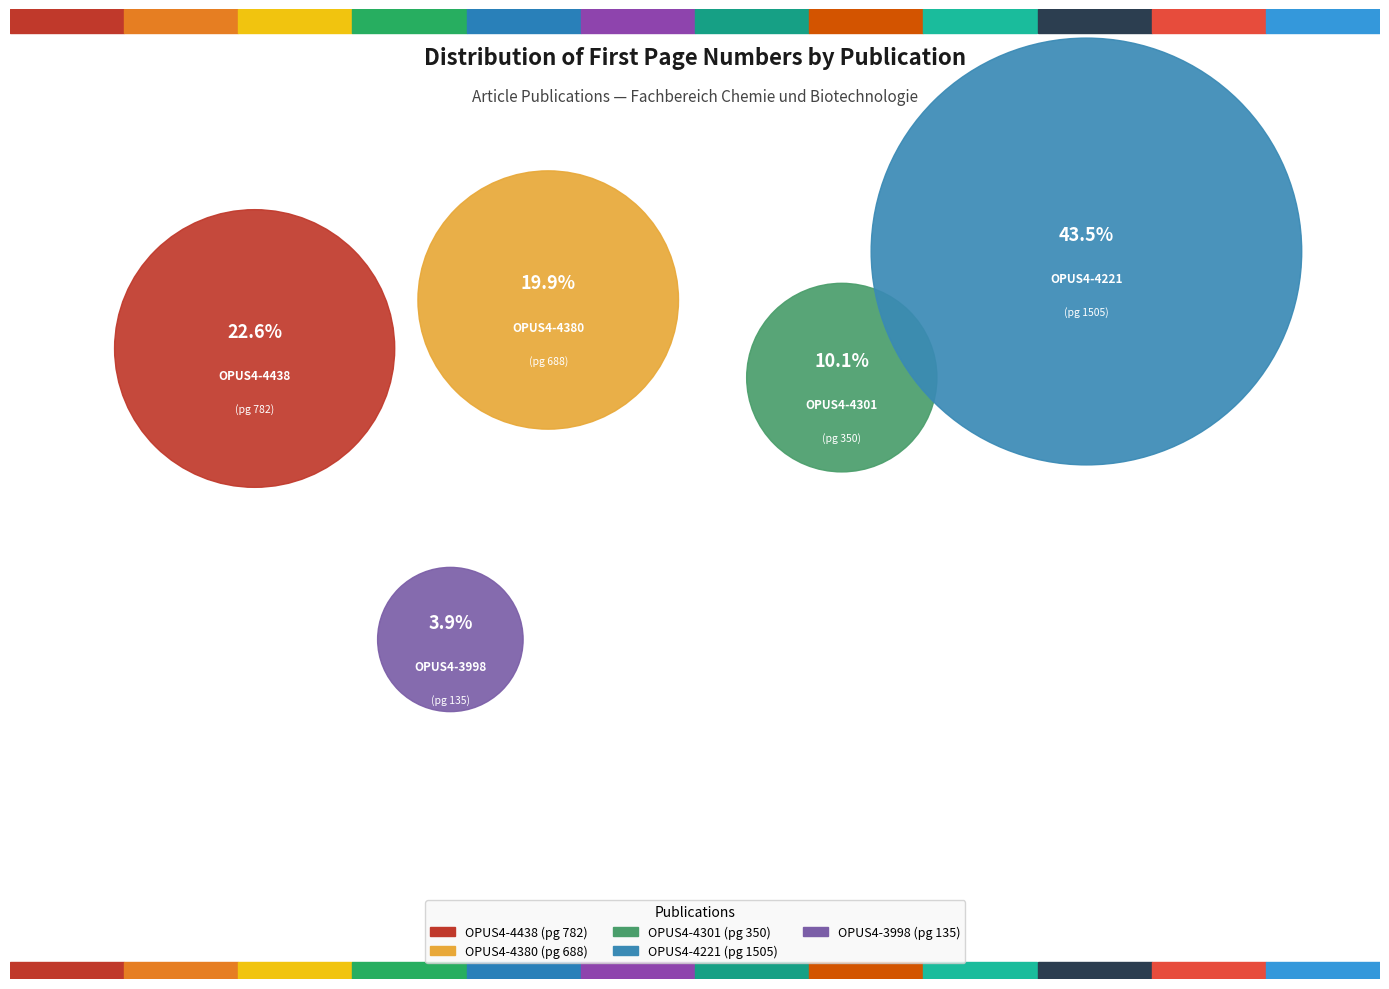

True or false: OPUS4-4438 accounts for 23% of the total.

True